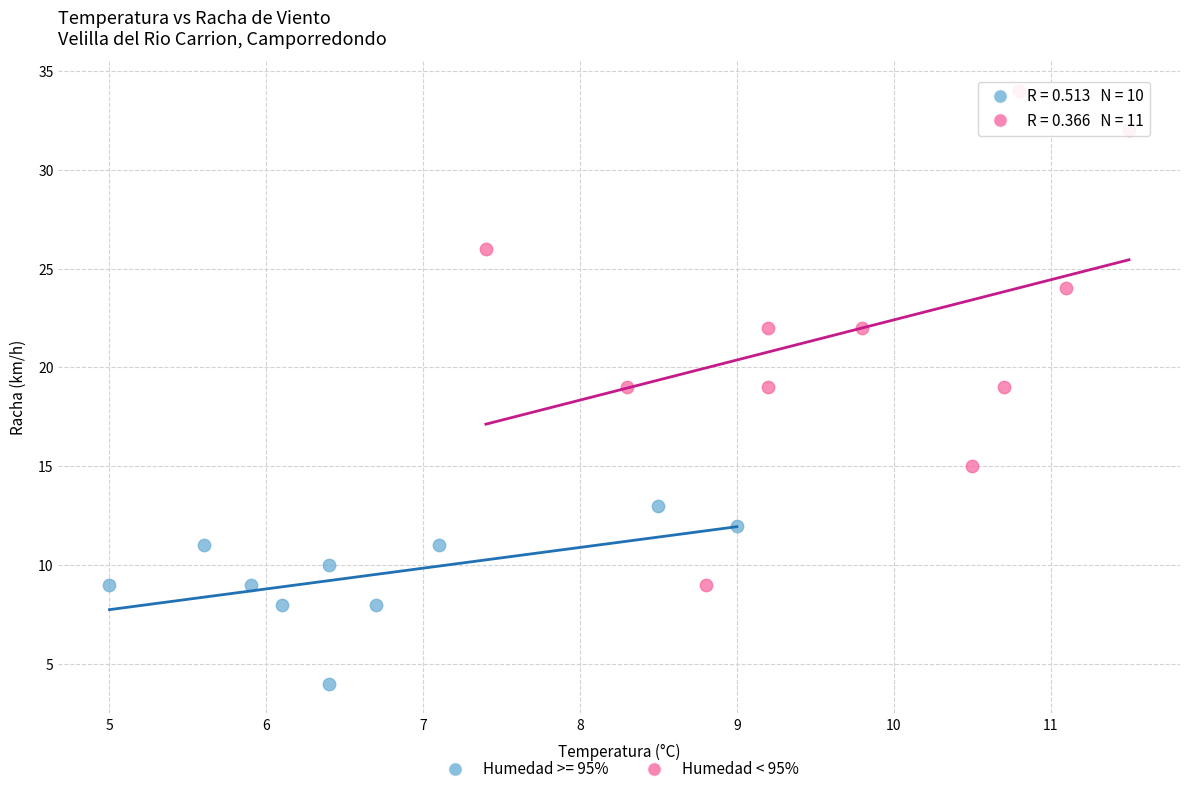

Which series contains the lowest Y value?

Humedad >= 95%